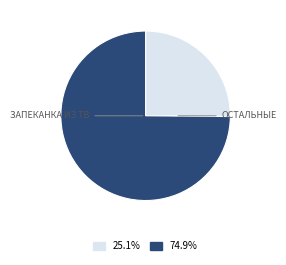

Is there a majority slice in this chart?

Yes